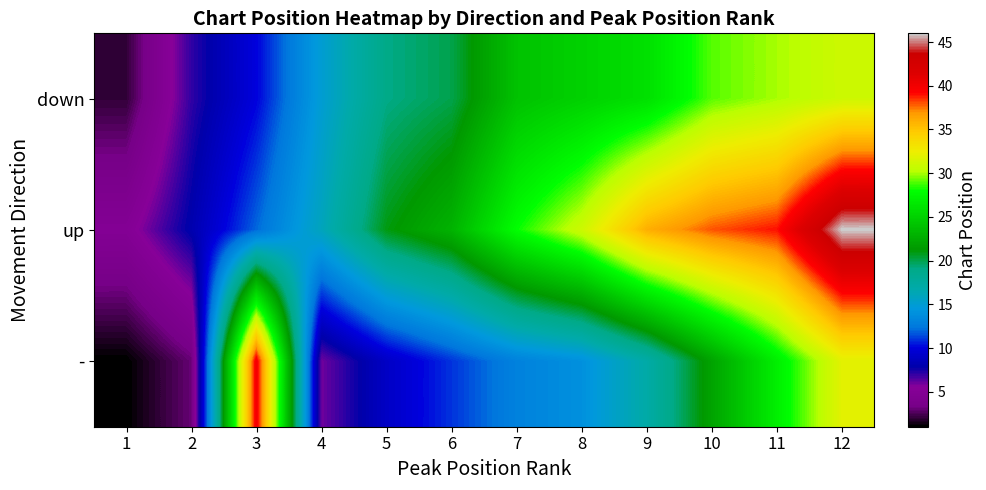

List the series in order of their peak value, highest first.

up, -, down